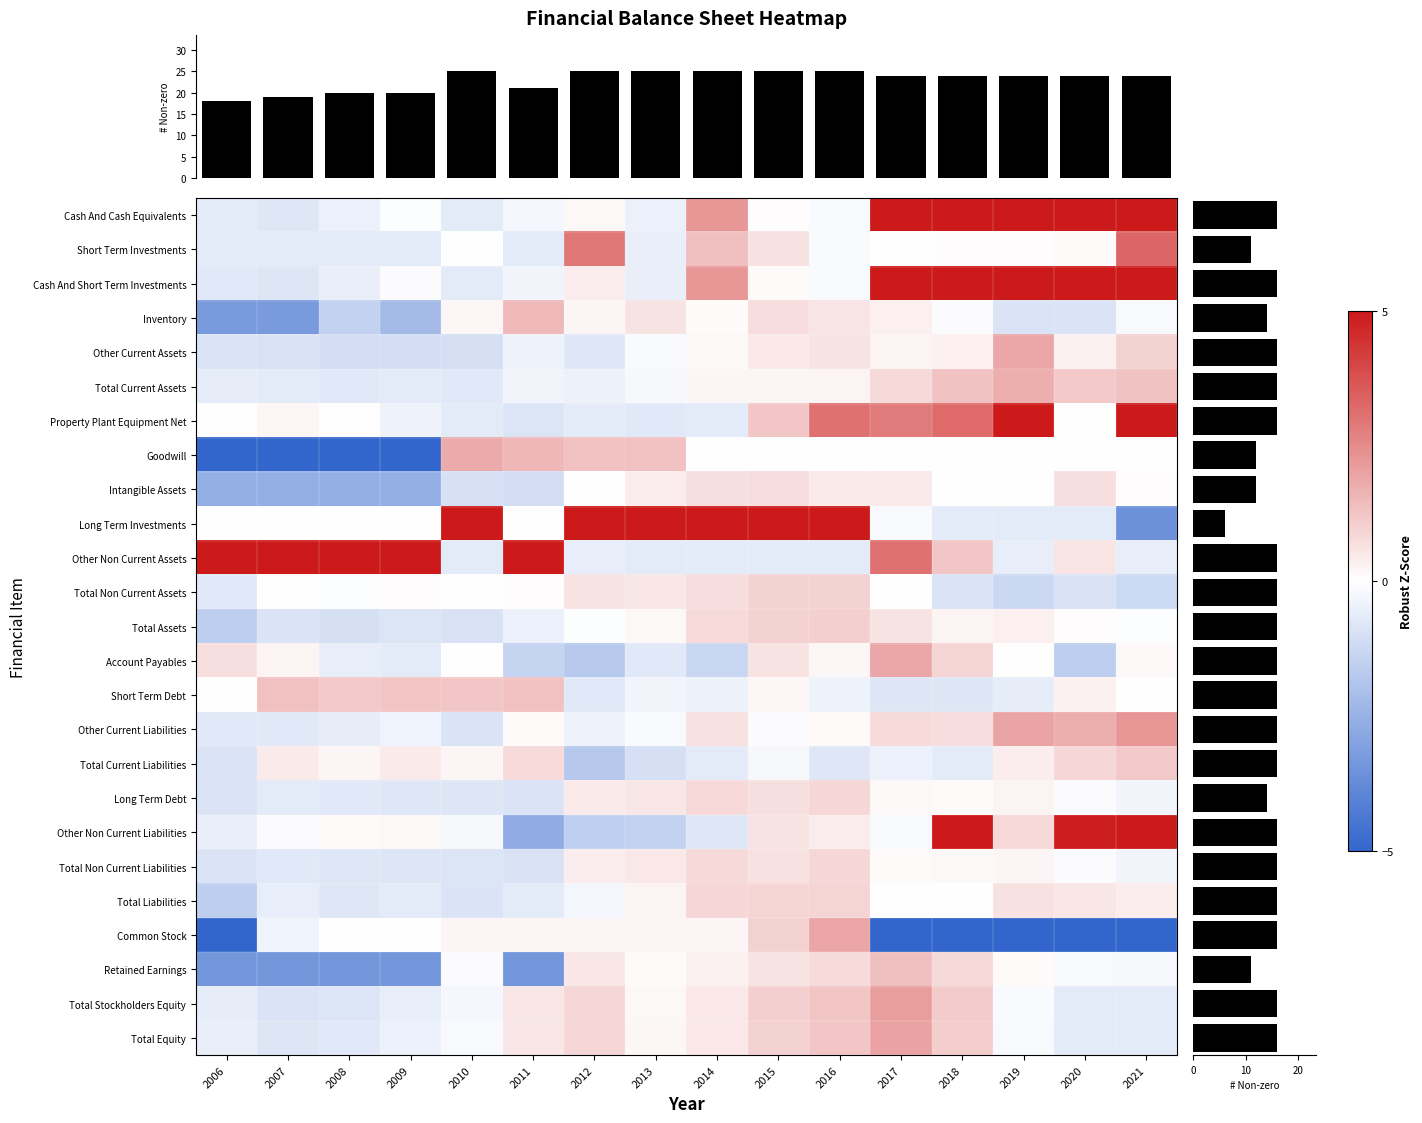

List the labels in order of Total Assets value, largest first.

2016, 2015, 2014, 2017, 2019, 2018, 2013, 2020, 2012, 2021, 2011, 2009, 2007, 2010, 2008, 2006